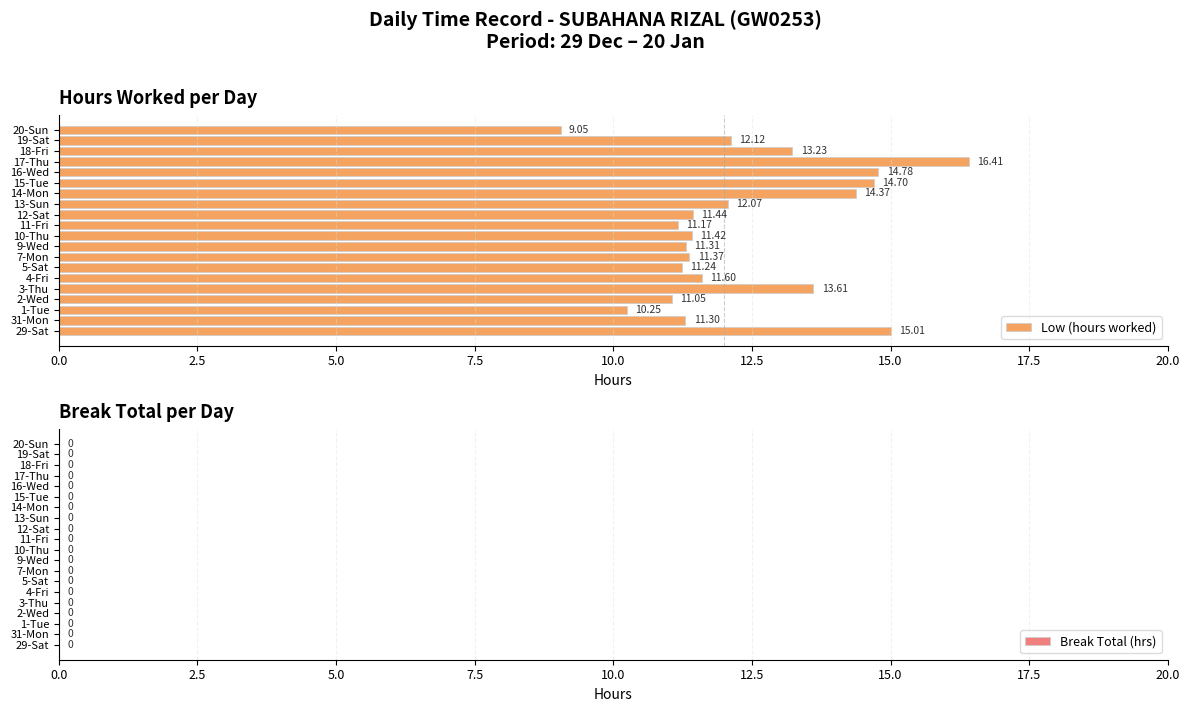

How many bars are there in total?

20